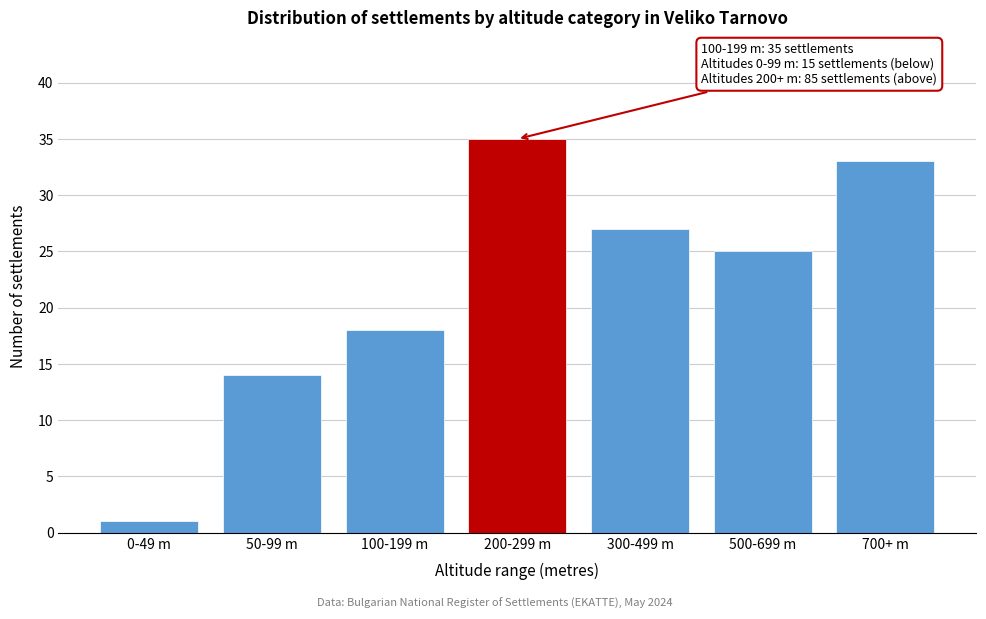

Reading right to left, extract all data points from this chart.

700+ m=33	500-699 m=25	300-499 m=27	200-299 m=35	100-199 m=18	50-99 m=14	0-49 m=1